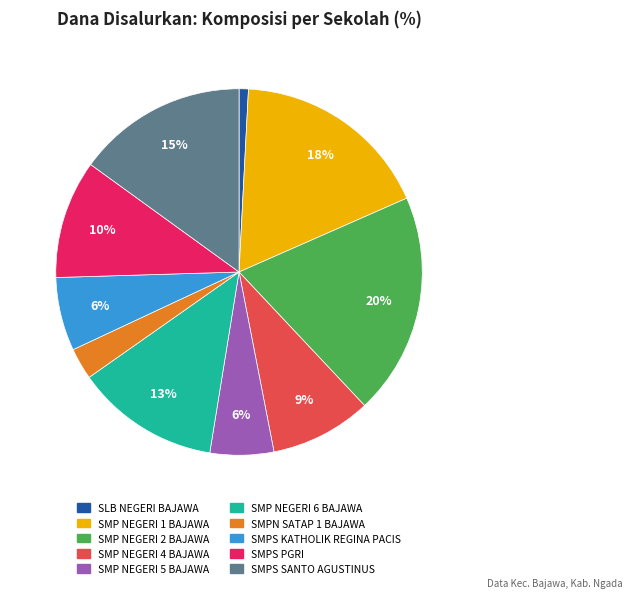

What is the ratio of the value at SMP NEGERI 1 BAJAWA to the value at SMP NEGERI 6 BAJAWA?

1.4